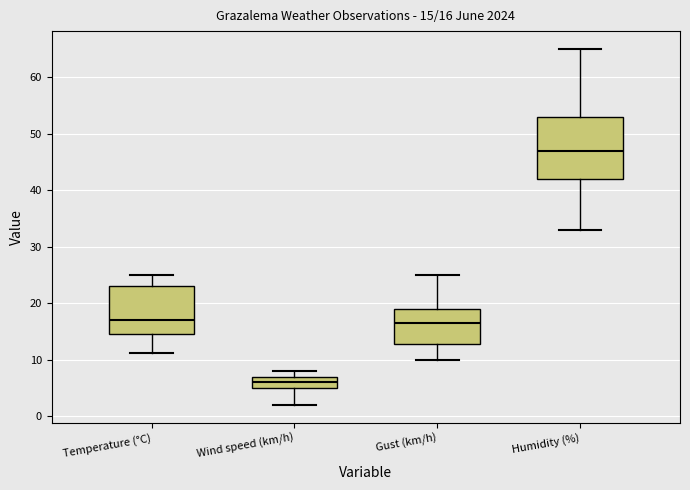

Which box is the tallest, from its lower edge to its upper edge?

Humidity (%)